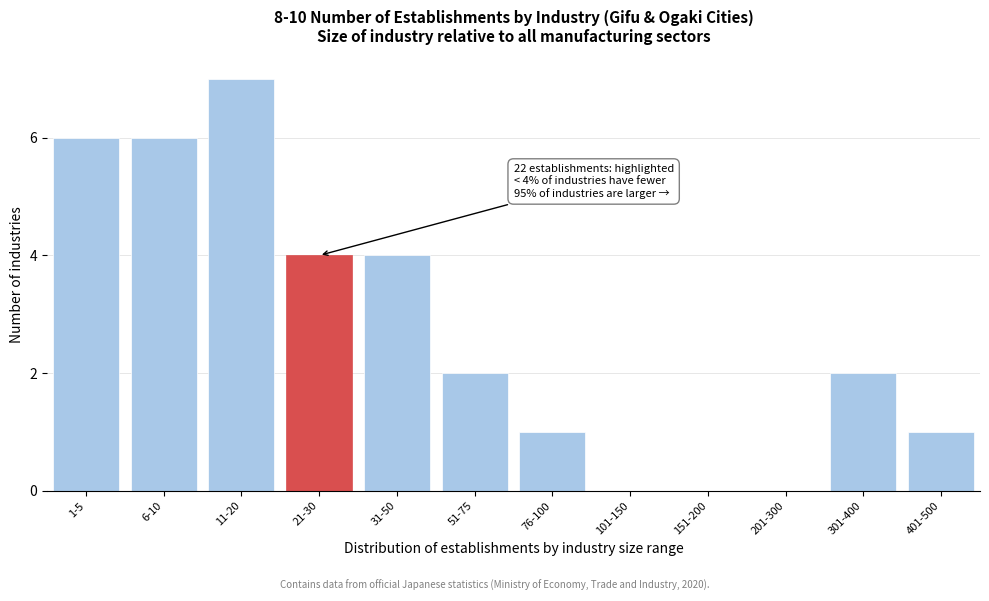

Reading left to right, transcribe all the data shown in this chart.

1-5=6	6-10=6	11-20=7	21-30=4	31-50=4	51-75=2	76-100=1	101-150=0	151-200=0	201-300=0	301-400=2	401-500=1